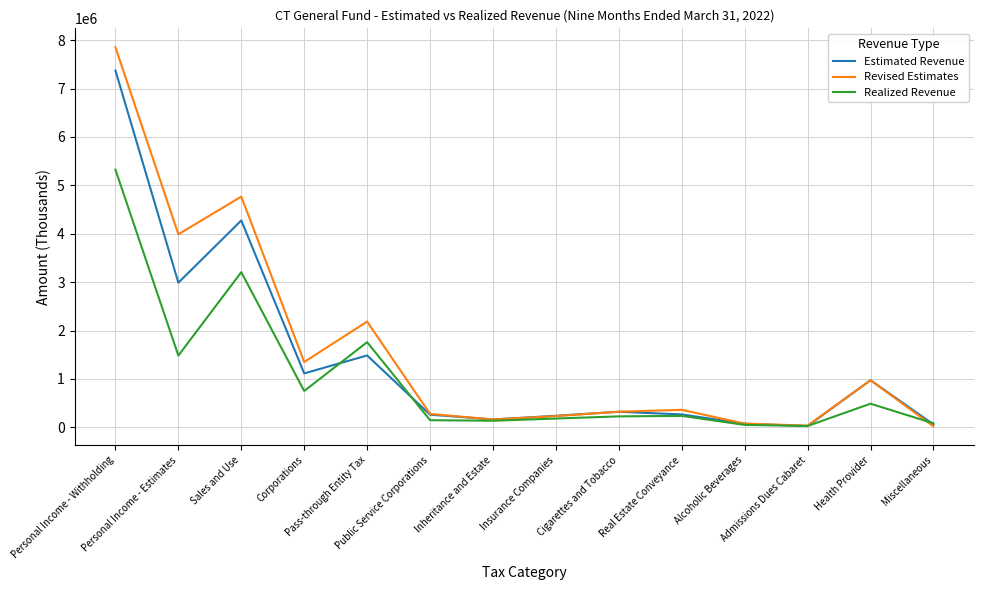

What is the sum of the Revised Estimates values at Insurance Companies and Personal Income - Estimates?

4221500